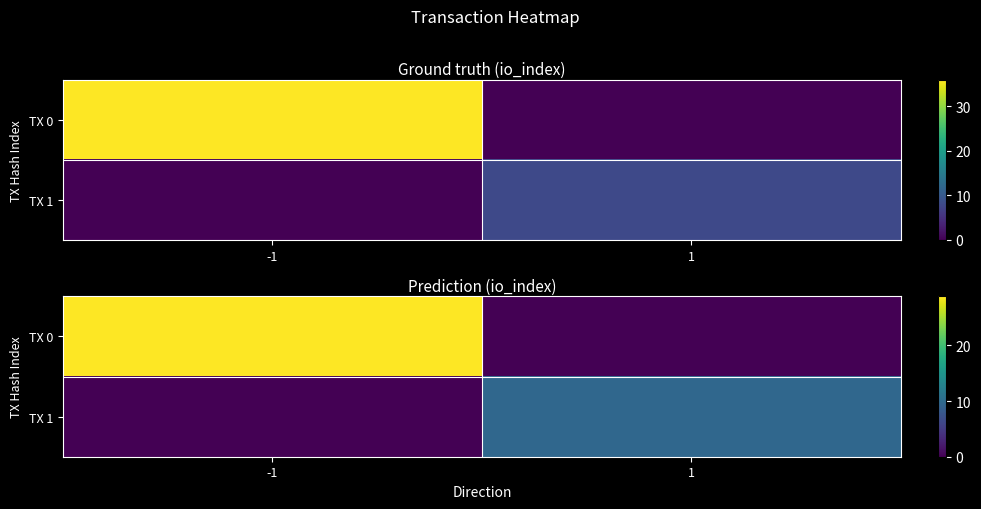

Is it true that TX 0 equals 0.0 at 1?

True